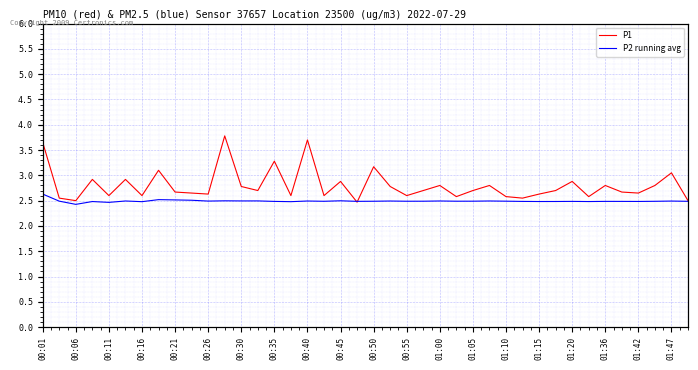

What is the average value of the P2 running avg series?

2.5